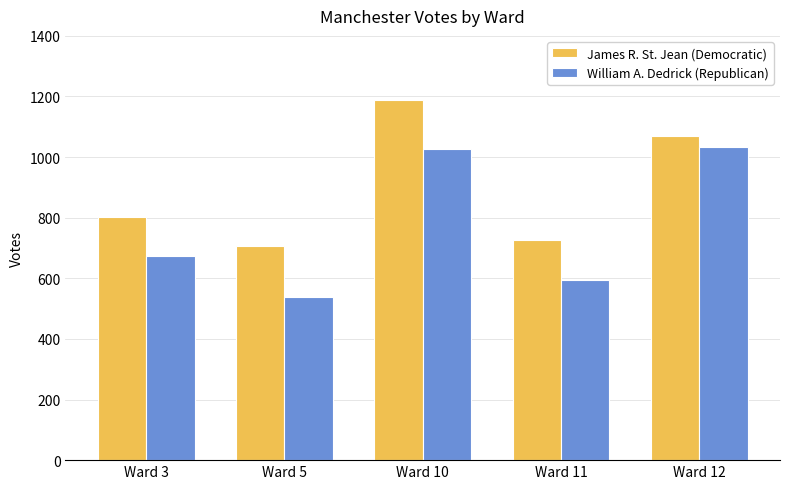

Is the value of William A. Dedrick (Republican) at Ward 5 greater than the value of James R. St. Jean (Democratic) at Ward 11?

No